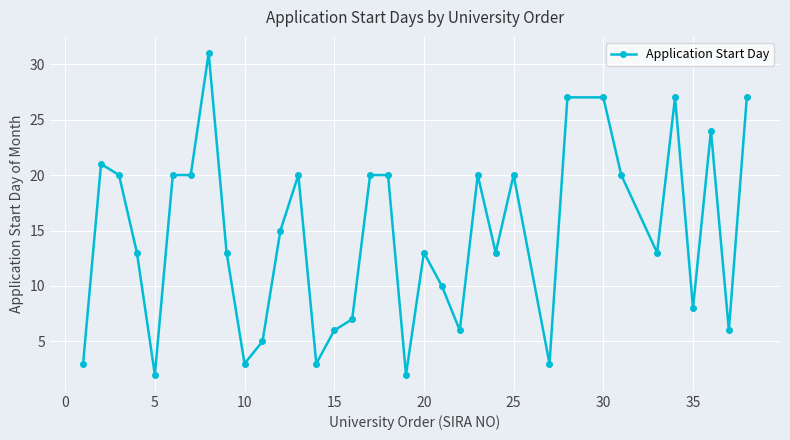

What is the greatest value displayed?

31